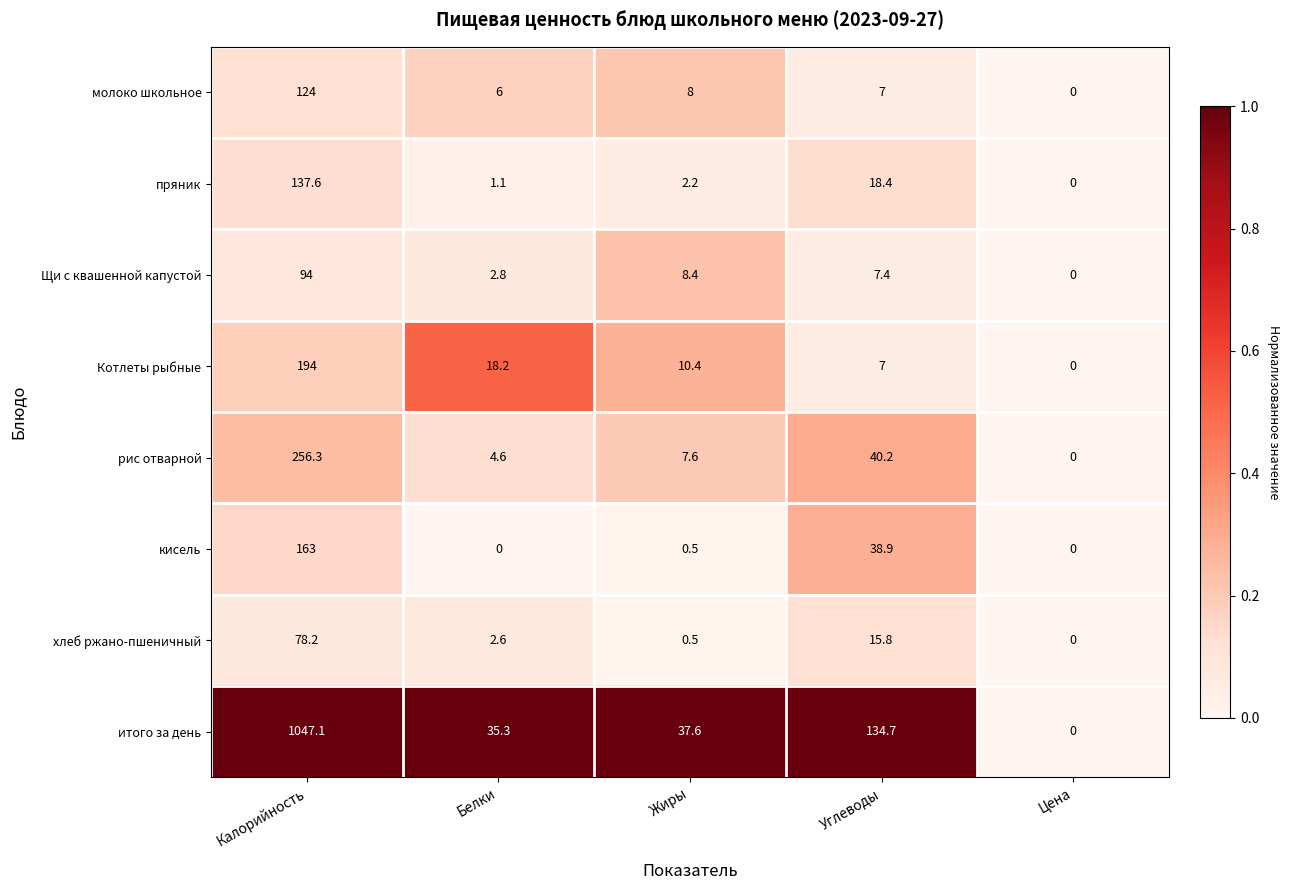

List the labels in order of пряник value, smallest first.

Цена, Белки, Жиры, Углеводы, Калорийность